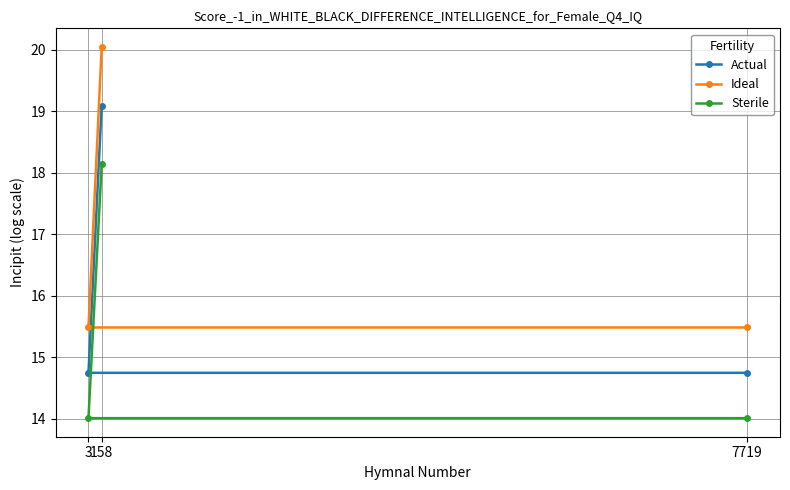

How many data points does each series have?

3